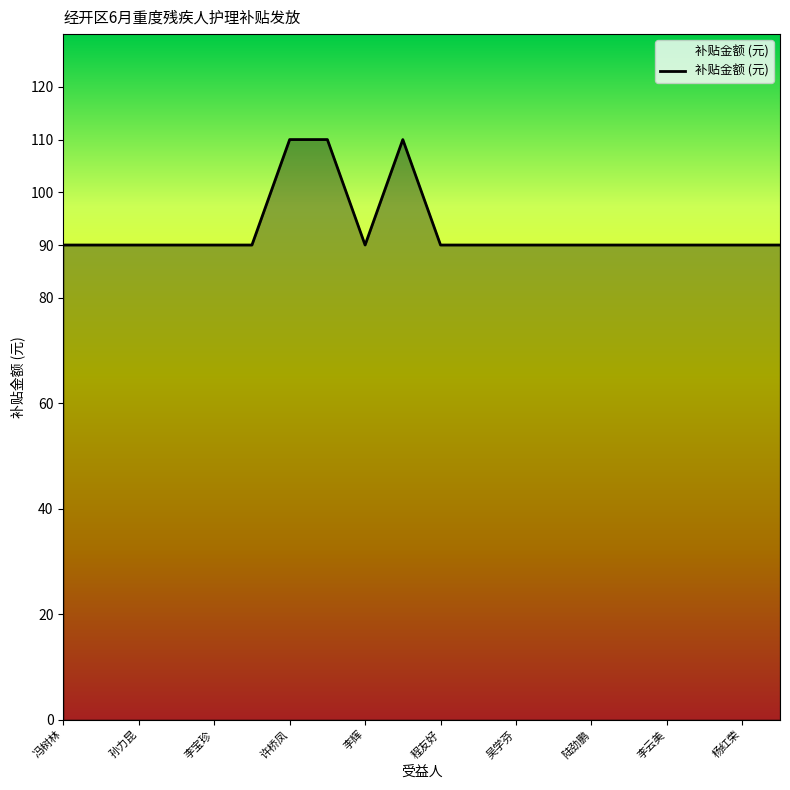

What is the greatest value displayed?

110